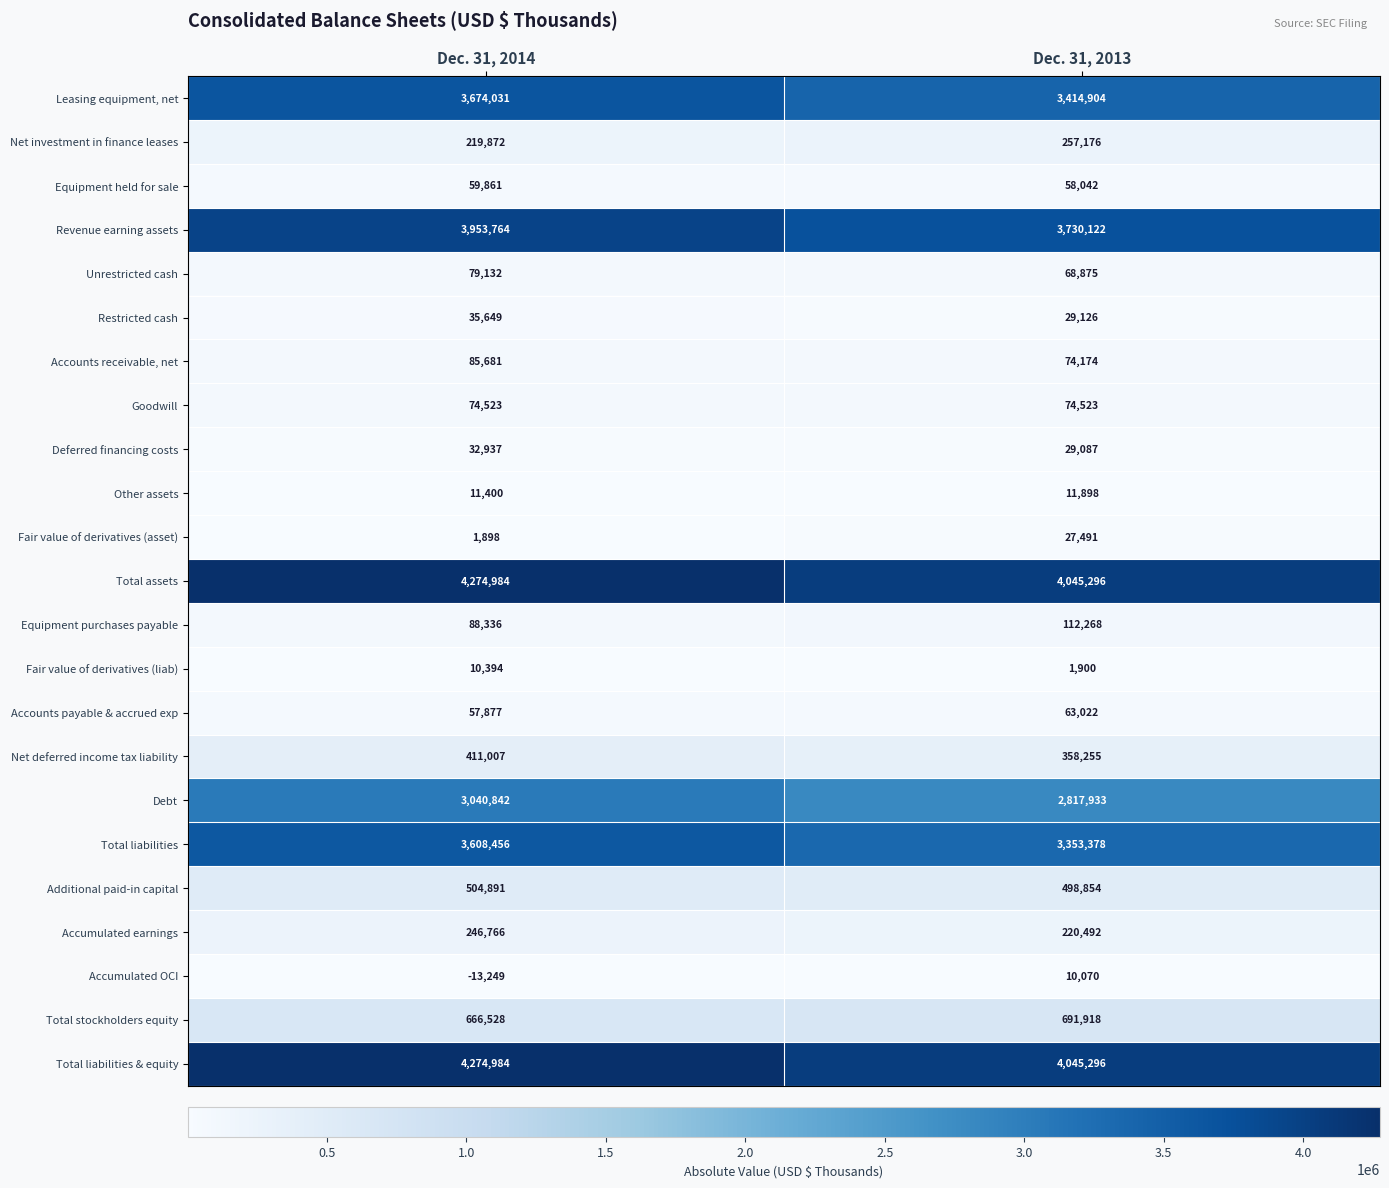

What is the sum of all Goodwill values?

149046